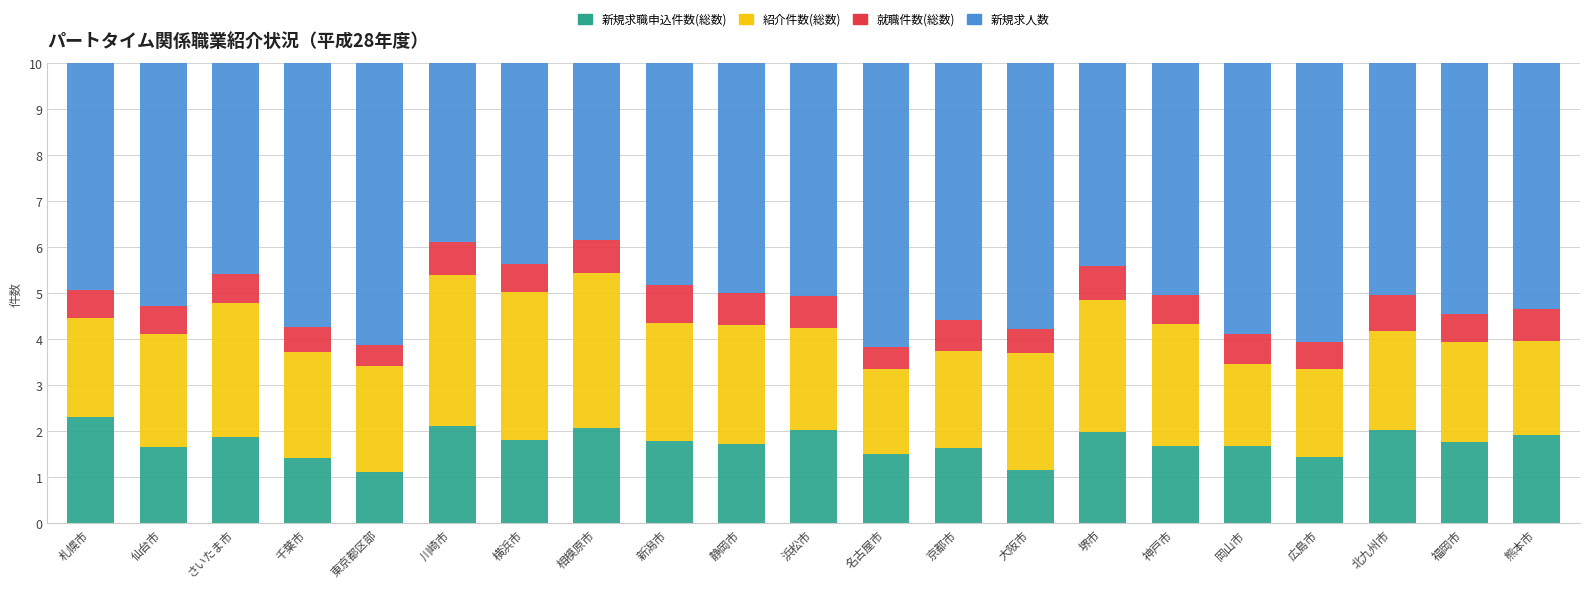

The value of 新規求職申込件数(総数) at 名古屋市 is 2.6. True or false?

False